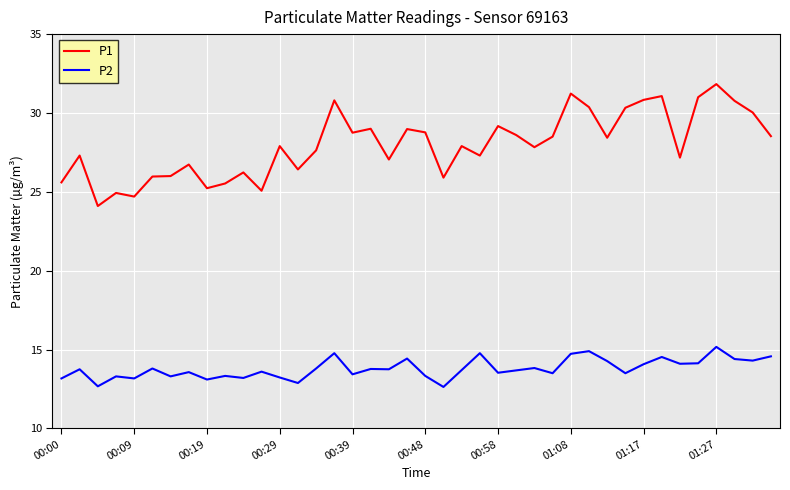

List the series in order of their peak value, lowest first.

P2, P1